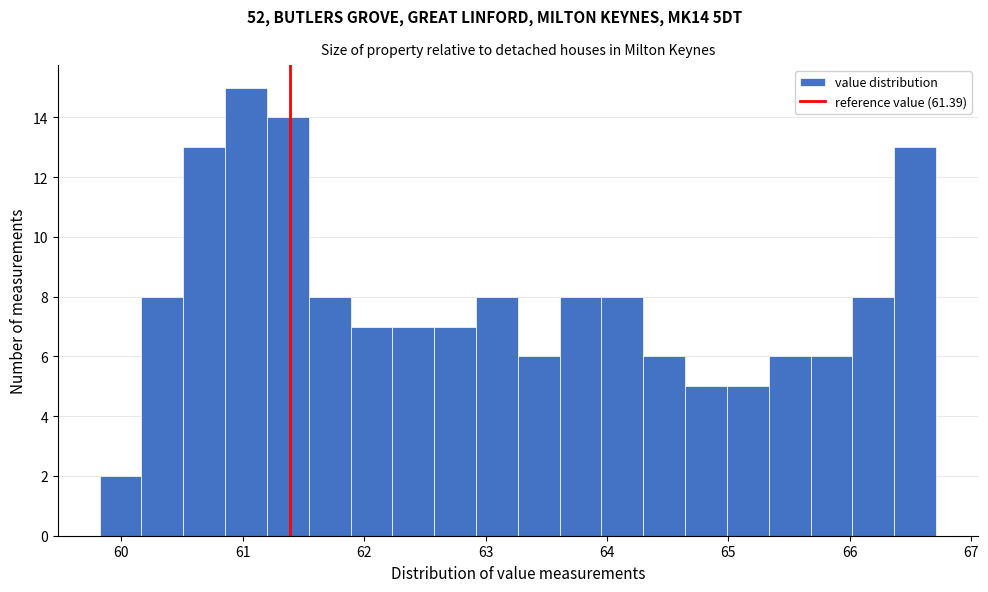

Read against the x-axis, roughly where is the centre of the tallest bar?

61.0